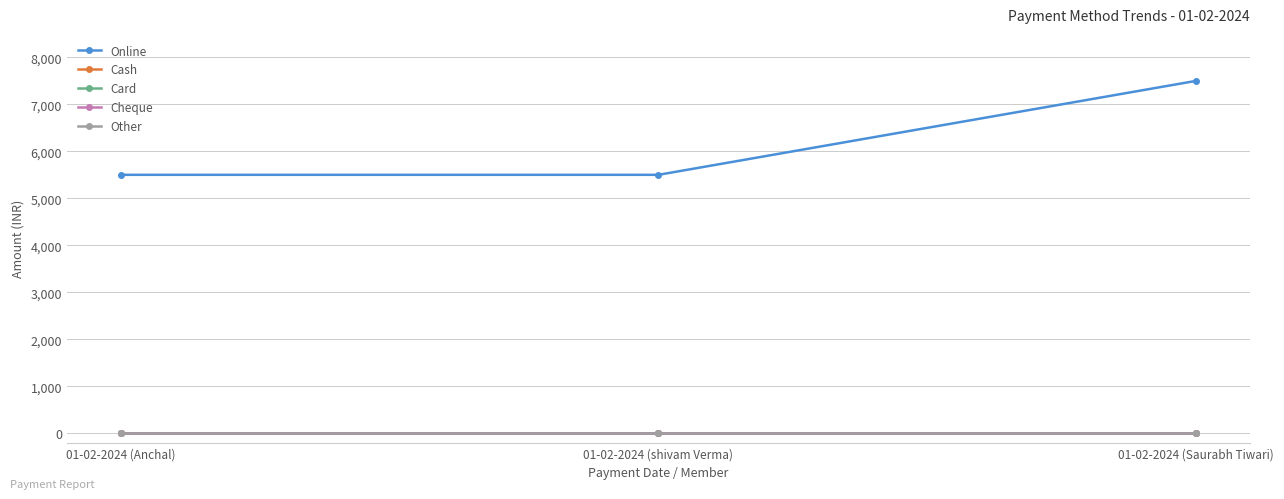

Reading right to left, list all the values displayed in this chart.

Online: 01-02-2024 (Saurabh Tiwari)=7500	01-02-2024 (shivam Verma)=5500	01-02-2024 (Anchal)=5500
Cash: 01-02-2024 (Saurabh Tiwari)=0	01-02-2024 (shivam Verma)=0	01-02-2024 (Anchal)=0
Card: 01-02-2024 (Saurabh Tiwari)=0	01-02-2024 (shivam Verma)=0	01-02-2024 (Anchal)=0
Cheque: 01-02-2024 (Saurabh Tiwari)=0	01-02-2024 (shivam Verma)=0	01-02-2024 (Anchal)=0
Other: 01-02-2024 (Saurabh Tiwari)=0	01-02-2024 (shivam Verma)=0	01-02-2024 (Anchal)=0